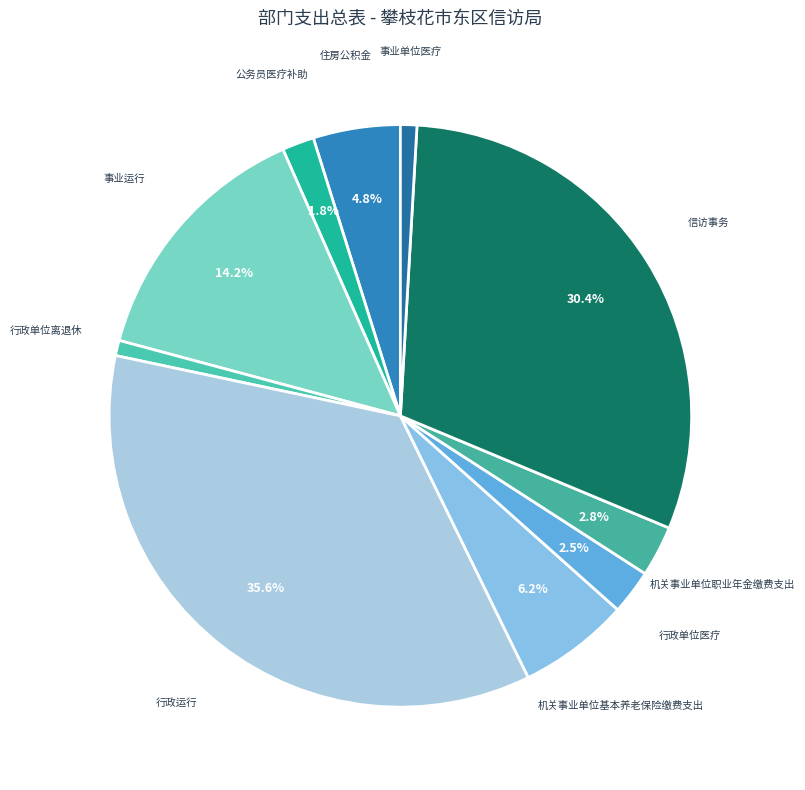

Does any single category account for the majority?

No